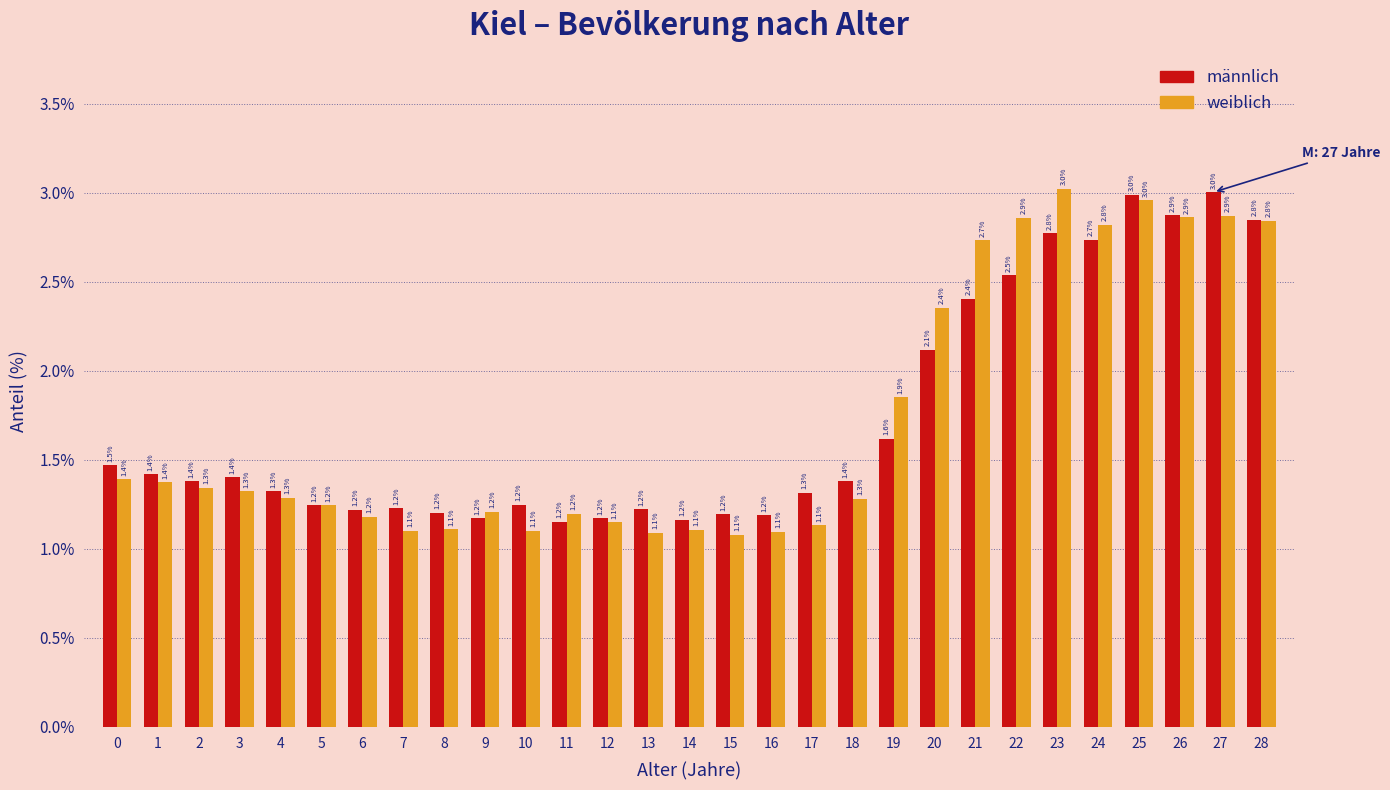

Reading left to right, list all the values displayed in this chart.

männlich: 1.5	1.4	1.4	1.4	1.3	1.2	1.2	1.2	1.2	1.2	1.2	1.2	1.2	1.2	1.2	1.2	1.2	1.3	1.4	1.6	2.1	2.4	2.5	2.8	2.7	3.0	2.9	3.0	2.8
weiblich: 1.4	1.4	1.3	1.3	1.3	1.2	1.2	1.1	1.1	1.2	1.1	1.2	1.1	1.1	1.1	1.1	1.1	1.1	1.3	1.9	2.4	2.7	2.9	3.0	2.8	3.0	2.9	2.9	2.8